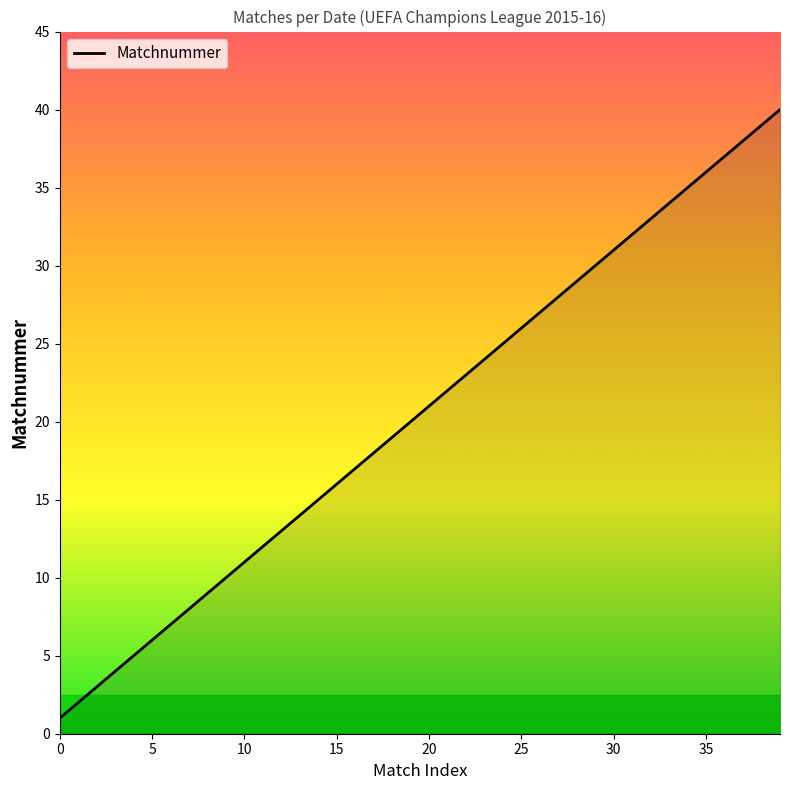

True or false: the data has more than 1 interior local peaks.

False